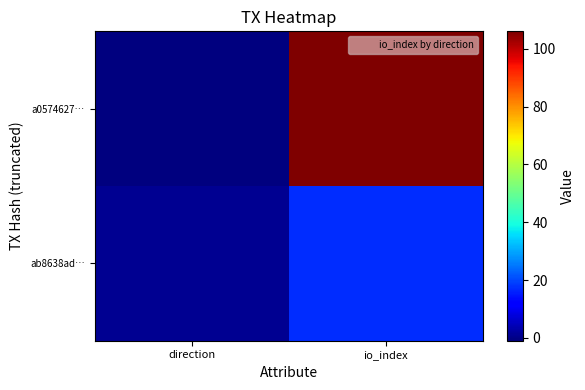

What is the difference between the highest and lowest values at io_index?

89